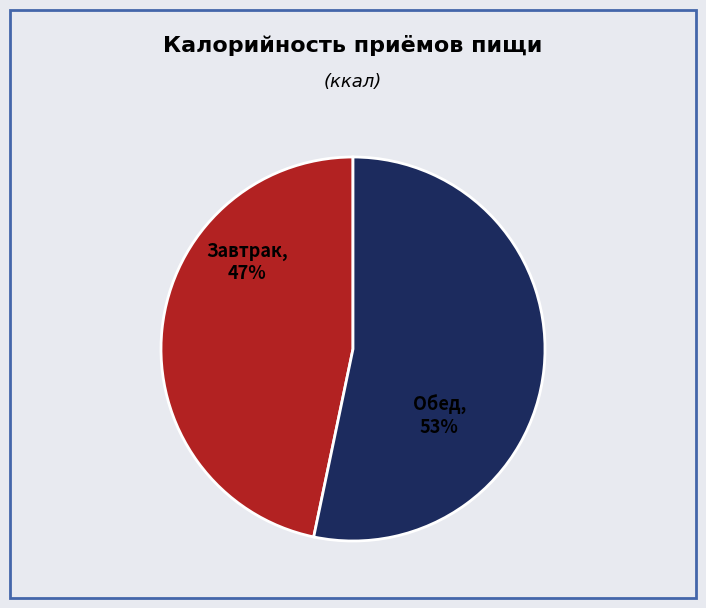

To the nearest percent, what is the average slice percentage?

50%